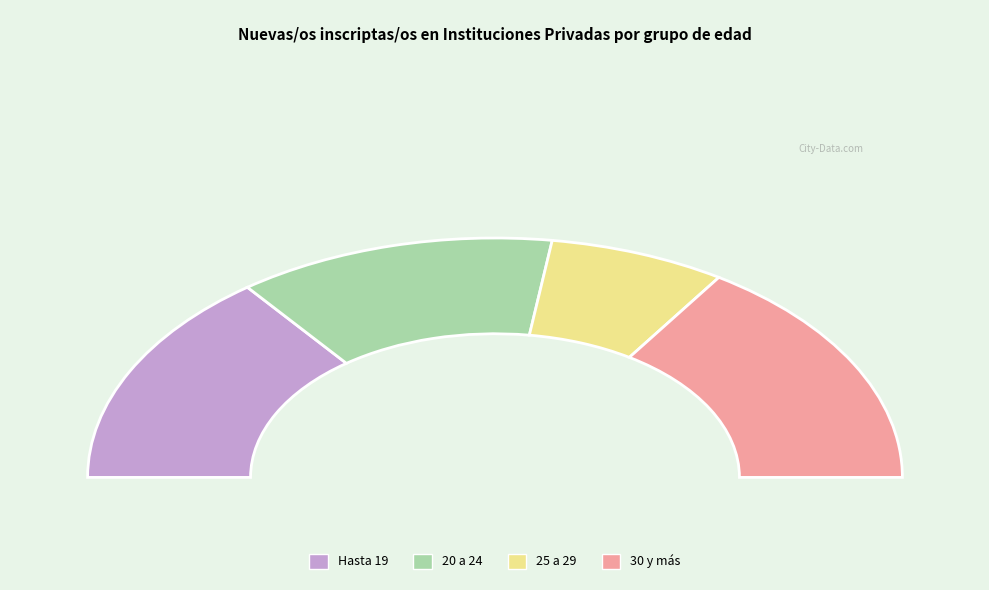

To the nearest percent, what percentage of the pie is 20 a 24?

25%